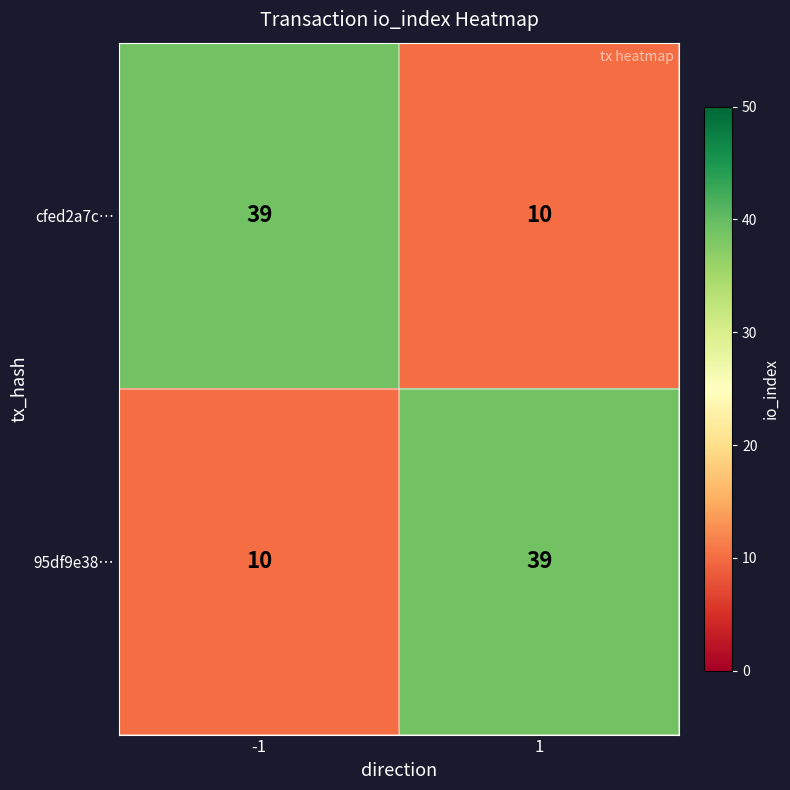

What is the spread (max minus min) of values at 1?

29